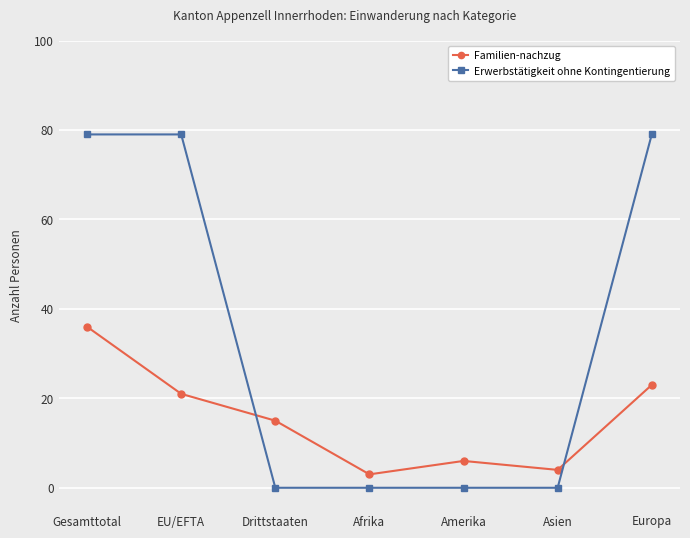

The value of Erwerbstätigkeit ohne Kontingentierung at Europa is 79. True or false?

True